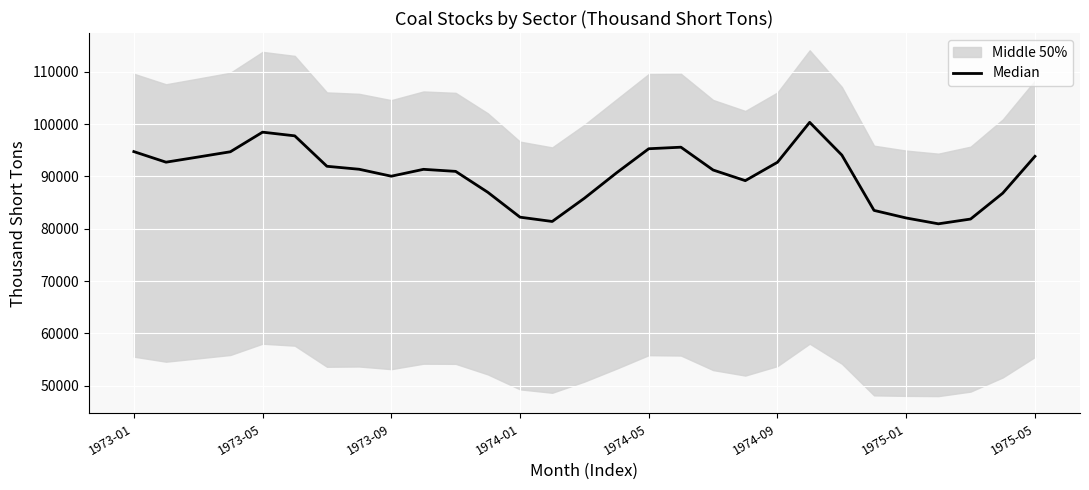

What is the ratio of the value at 16 to the value at 1973-05?

1.0